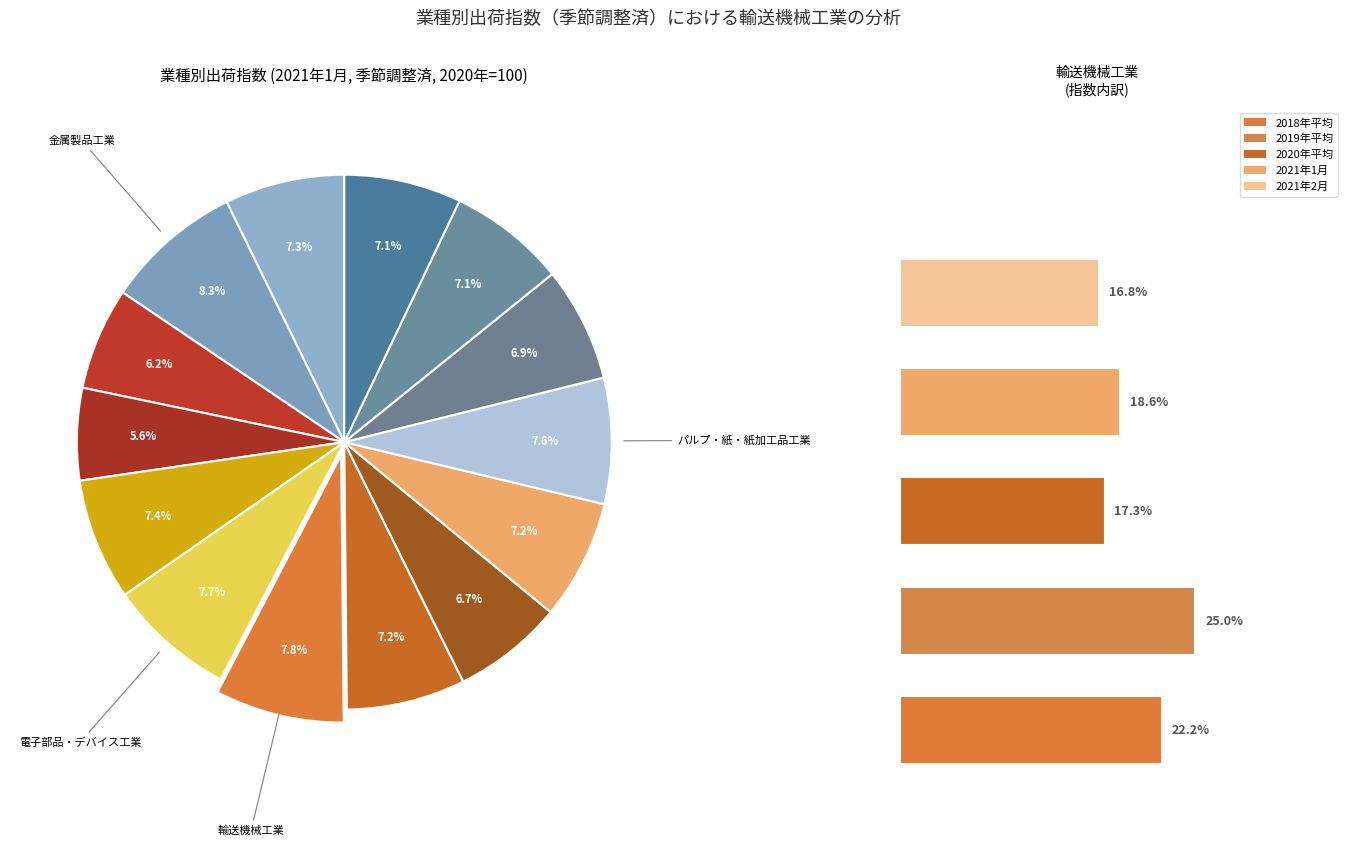

How many segments does this pie chart have?

14